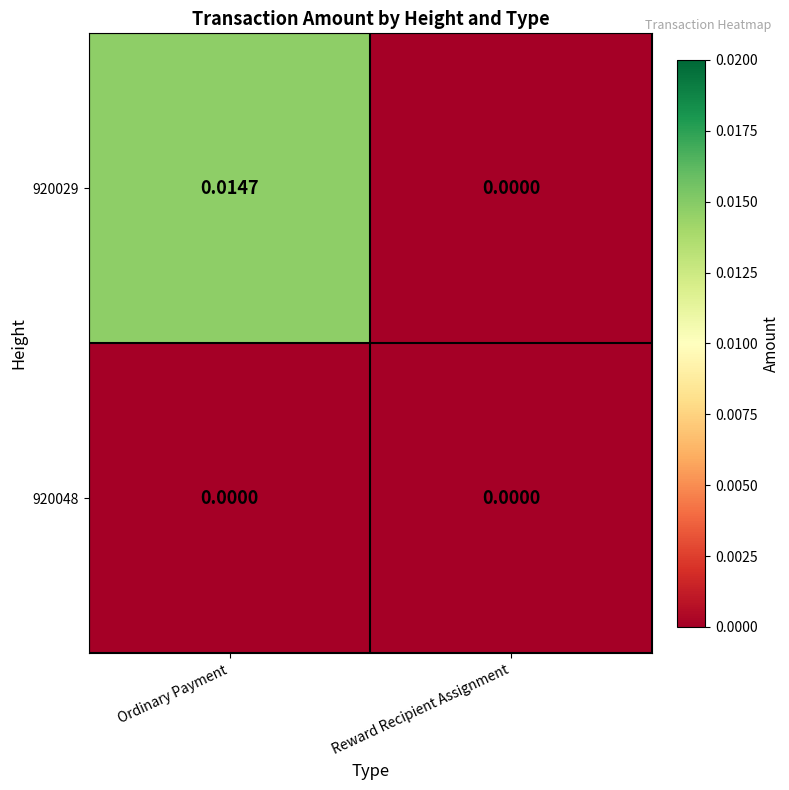

Which label corresponds to the largest value in the chart?

Ordinary Payment